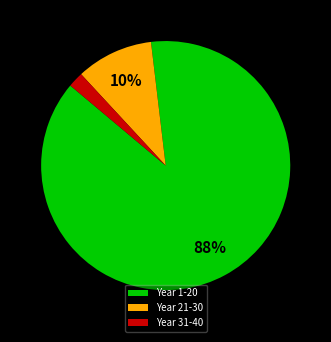

The Year 1-20 slice represents 97% of the pie. True or false?

False